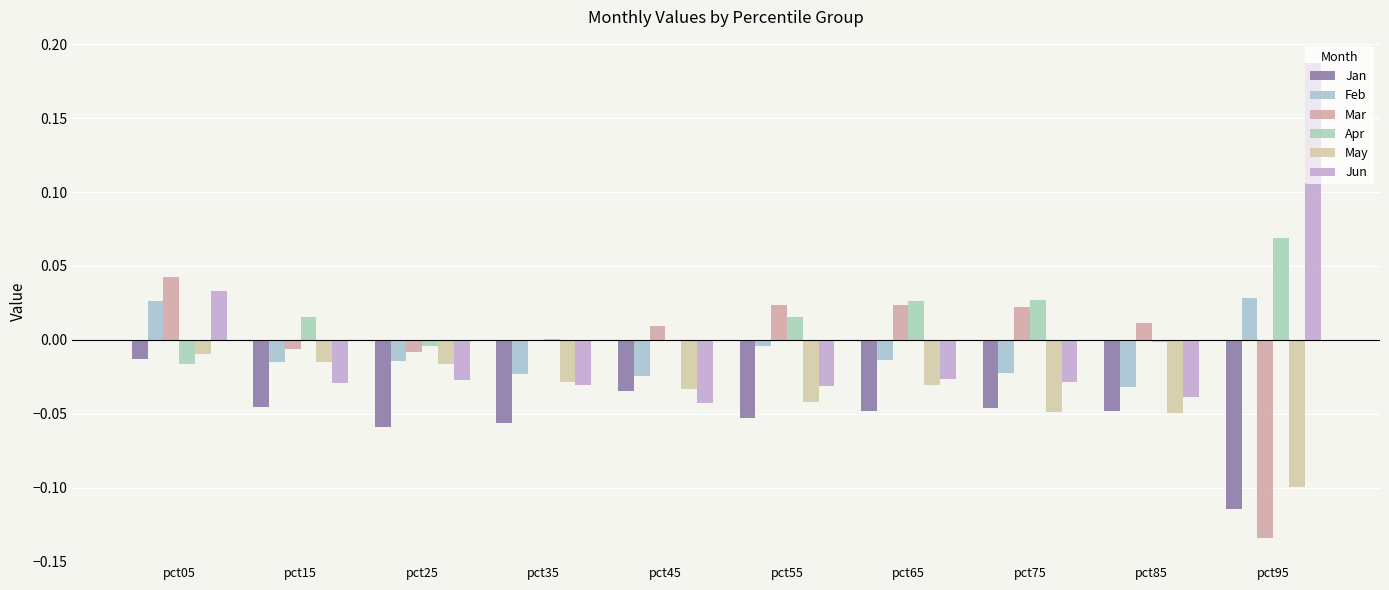

Which series has the largest range (max minus min)?

Jun